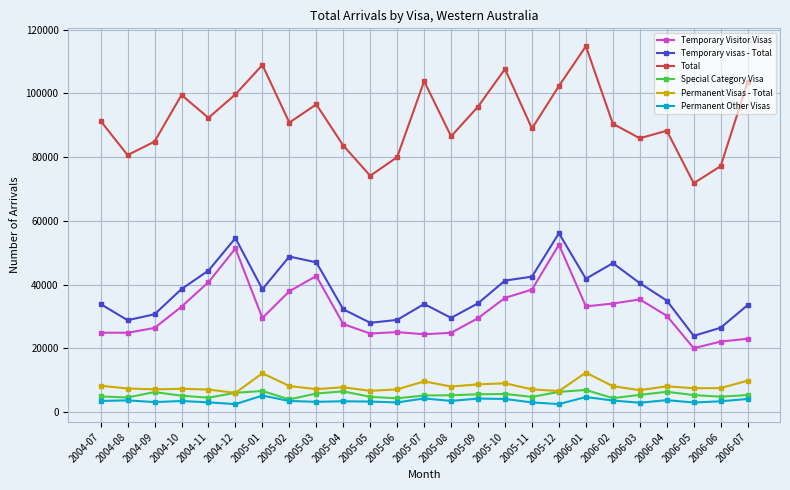

What is the label of the 16th point from the right?

2005-04